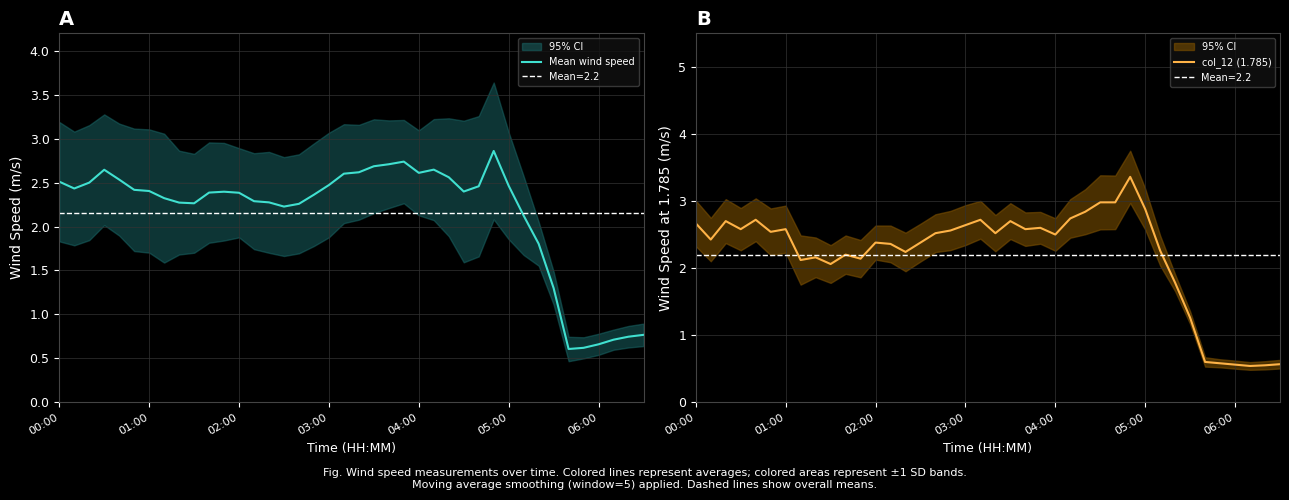

At which category is the sum across all series the highest?

29